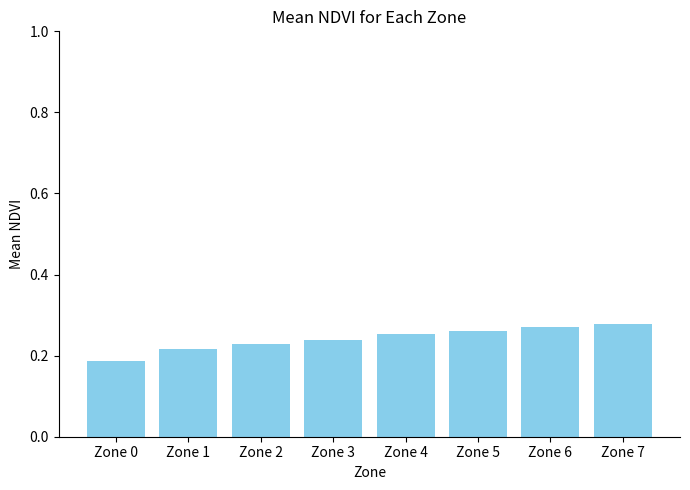

At which label is the value closest to 0?

Zone 0